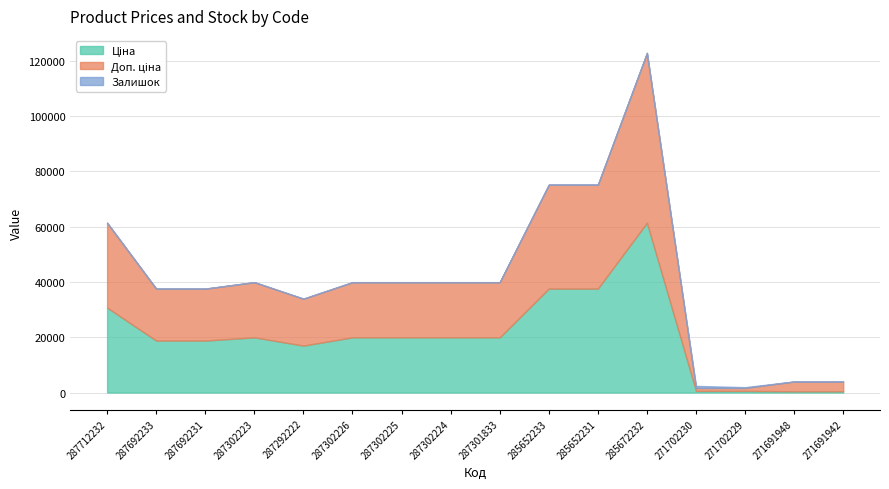

True or false: Ціна has more than 1 points higher than both neighbors.

True